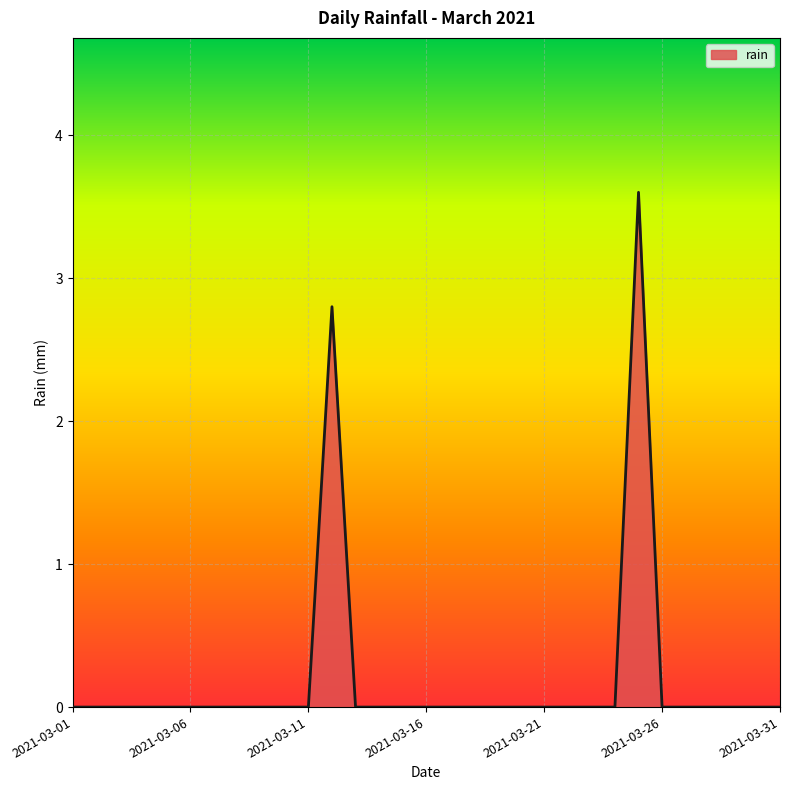

What is the greatest value displayed?

3.6